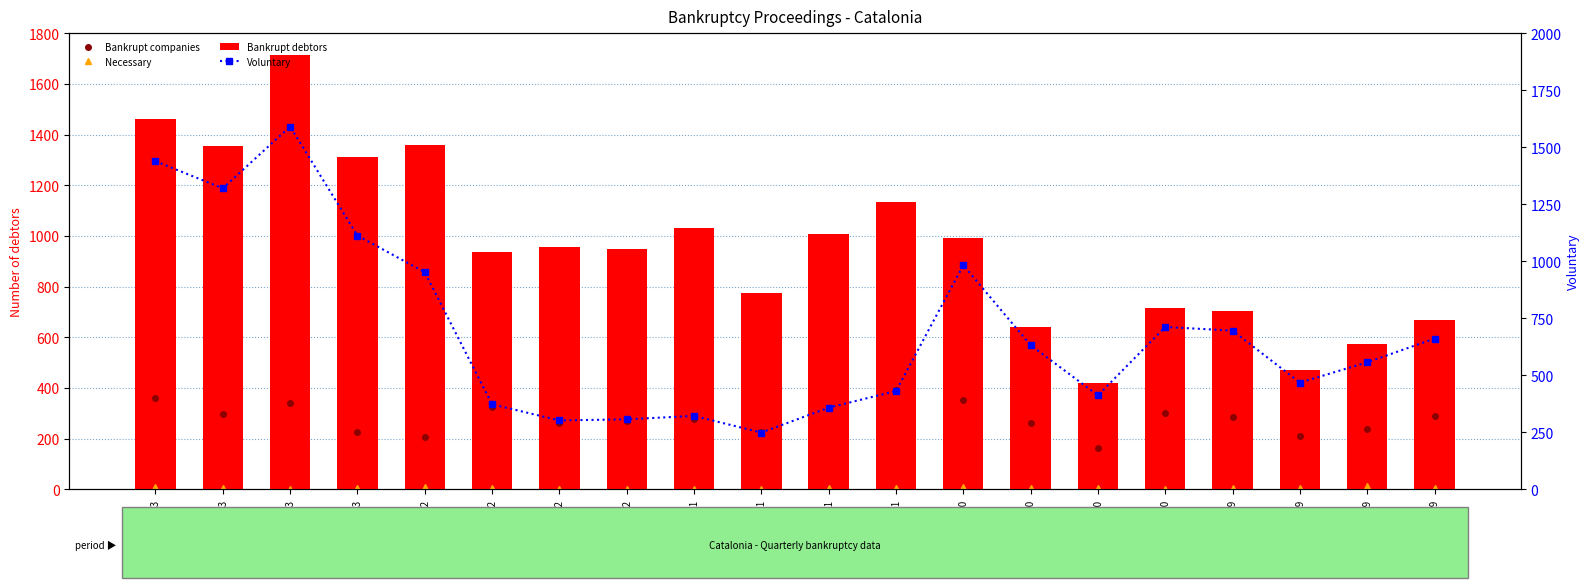

Which has a higher value, Q3/2021 or Q2/2020?

Q3/2021